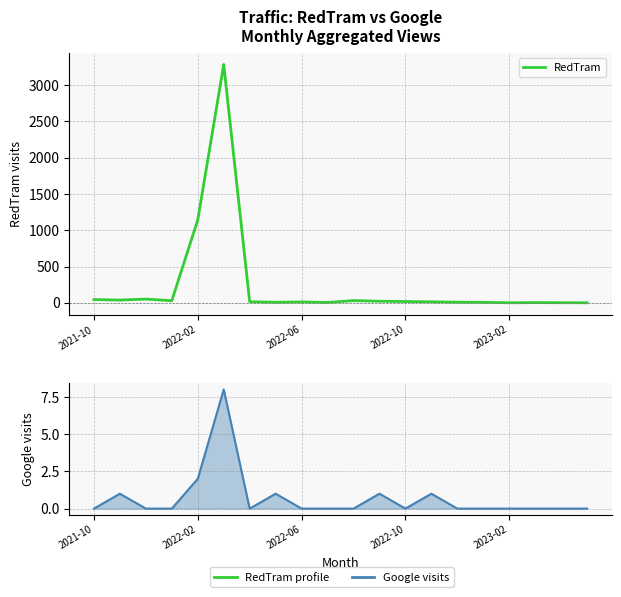

How many values in the RedTram series are below 15?

10